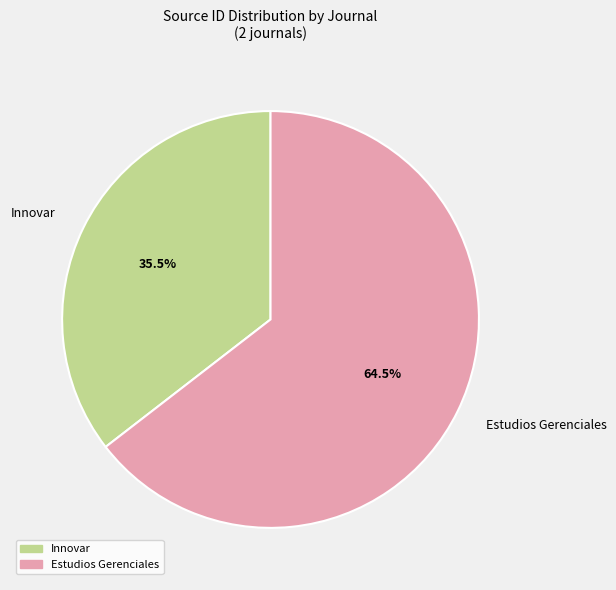

Combined, do Estudios Gerenciales and Innovar account for over 50%?

Yes